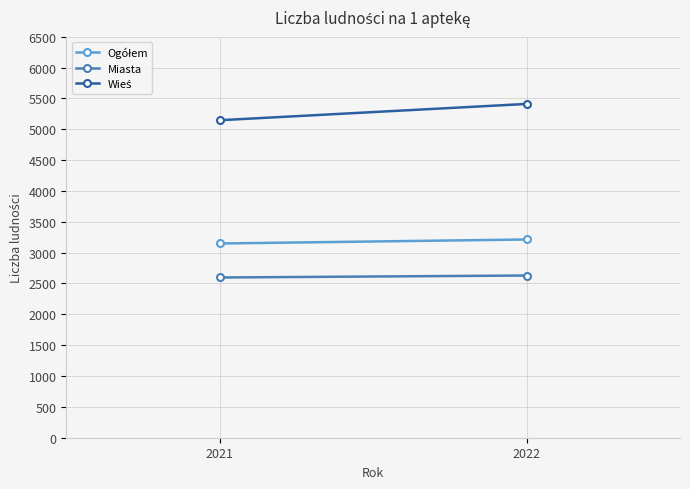

What is the difference between the maximum and minimum values in the Ogółem series?

65